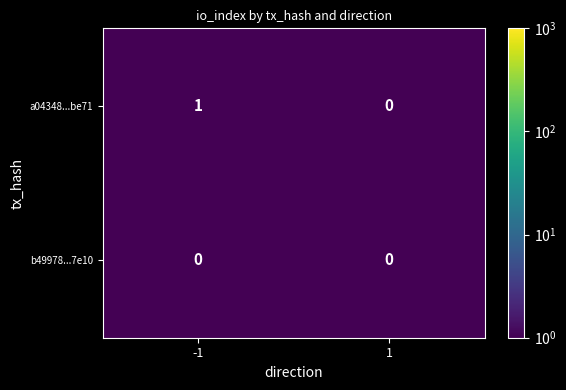

True or false: a04348...be71 has a value of 0 at 1.

True